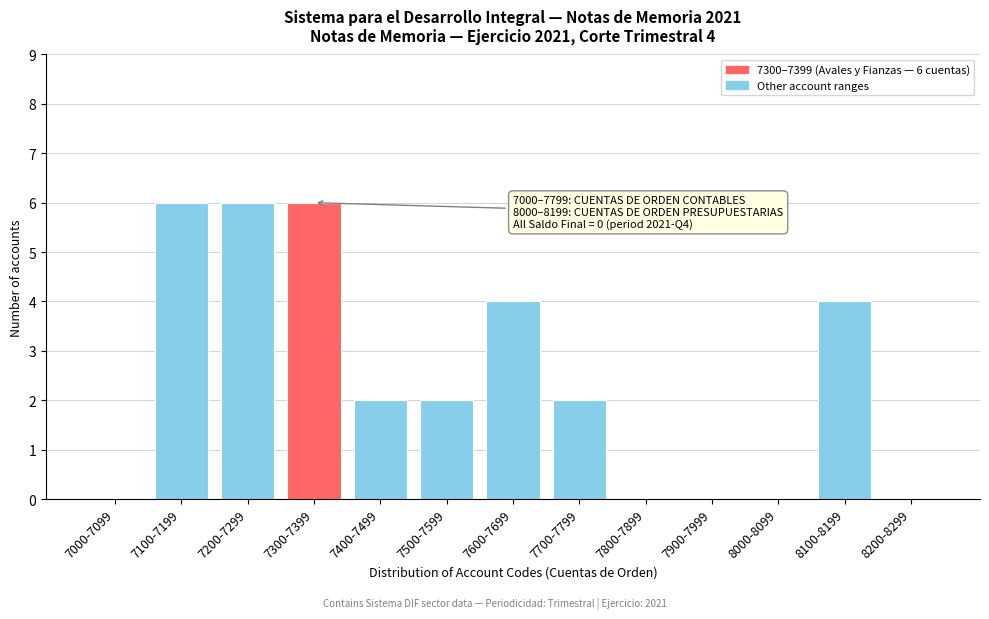

Reading left to right, list all the values displayed in this chart.

7000-7099=0	7100-7199=6	7200-7299=6	7300-7399=6	7400-7499=2	7500-7599=2	7600-7699=4	7700-7799=2	7800-7899=0	7900-7999=0	8000-8099=0	8100-8199=4	8200-8299=0